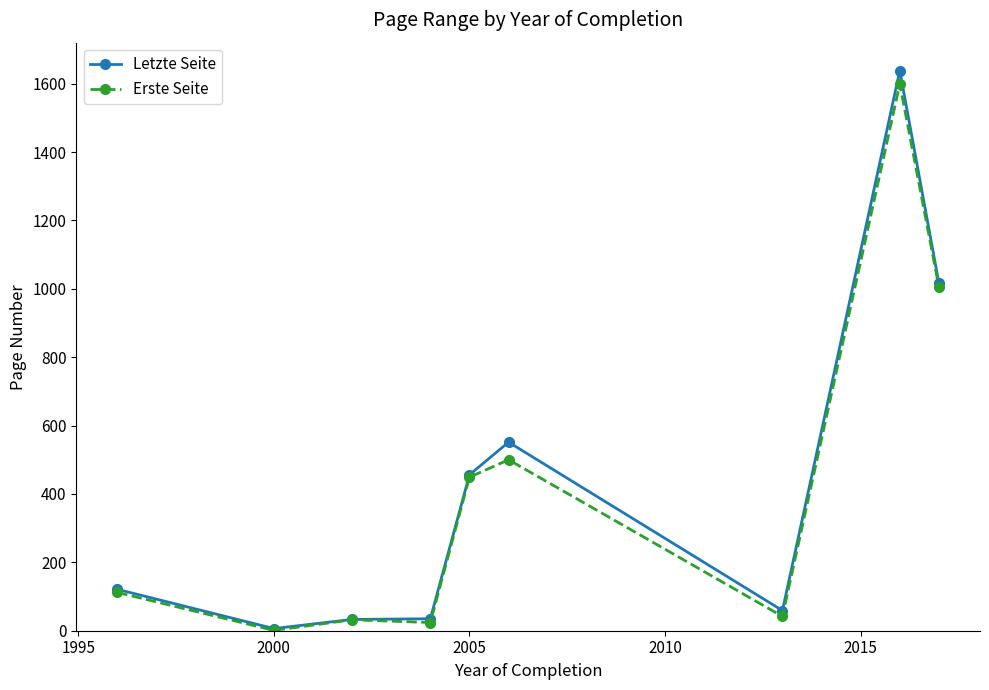

What is the greatest value displayed?

1638.0